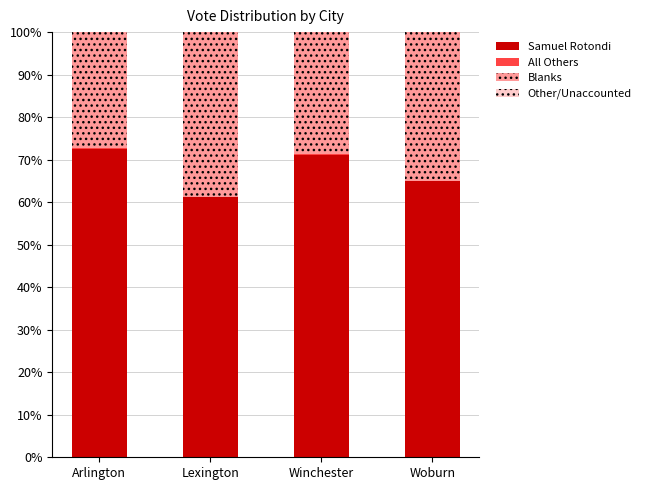

Are the bars grouped side by side (vs. stacked)?

No